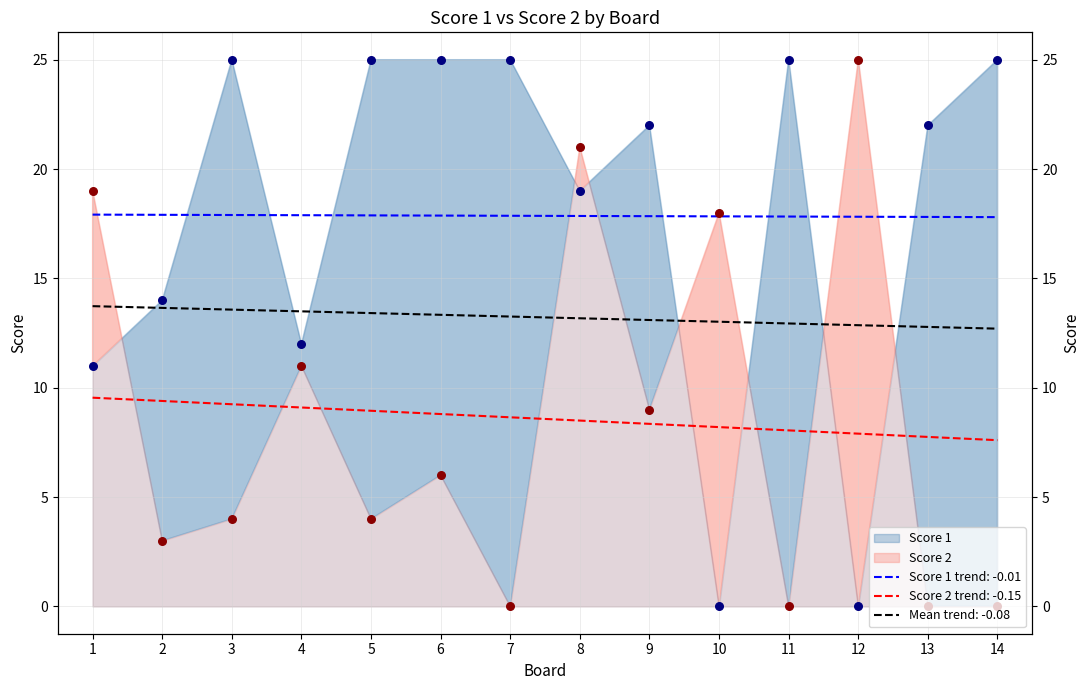

What is the total value across all series at 8?

40